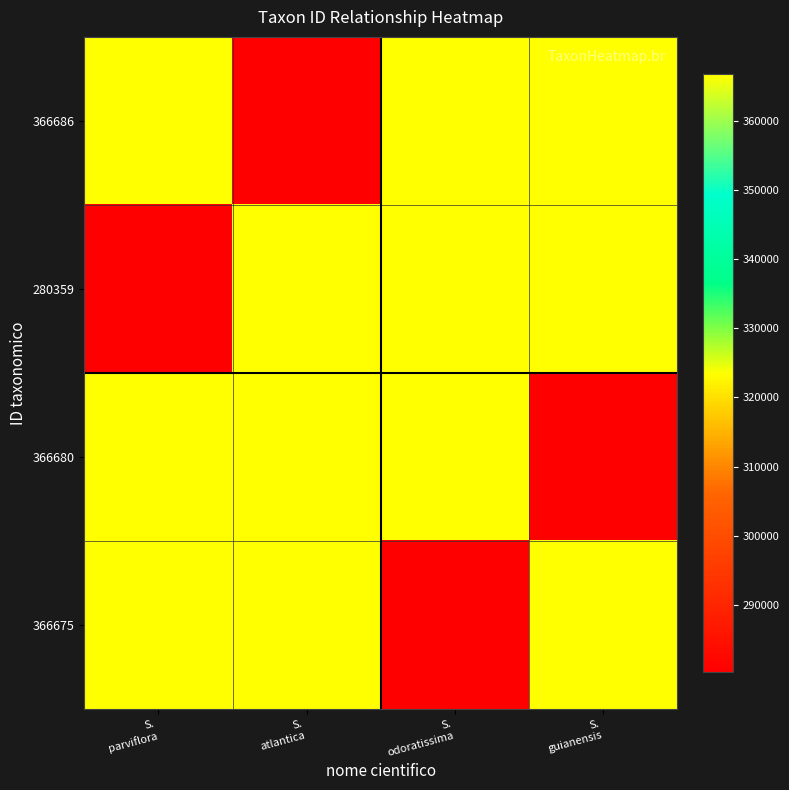

At which category is the sum across all series the highest?

S.
parviflora